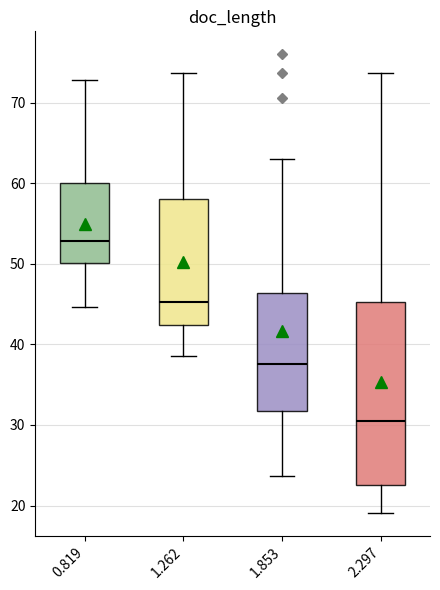

Reading left to right, transcribe this box plot: for each box, give where its median line is, the range the box spans, and where its two whiskers end, as read against the y-axis. The values are not printed on the chart, so give them approximately, as read against the axis.

0.819: median 53, box 50 to 60, whiskers 45 to 73
1.262: median 45, box 42 to 58, whiskers 39 to 74
1.853: median 38, box 32 to 46, whiskers 24 to 63
2.297: median 31, box 23 to 45, whiskers 19 to 74